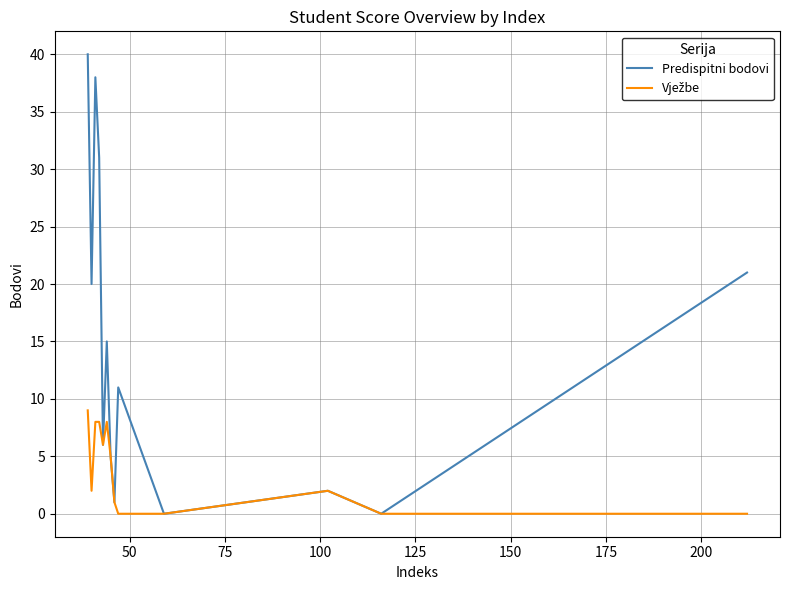

Which series has the largest total across all categories?

Predispitni bodovi